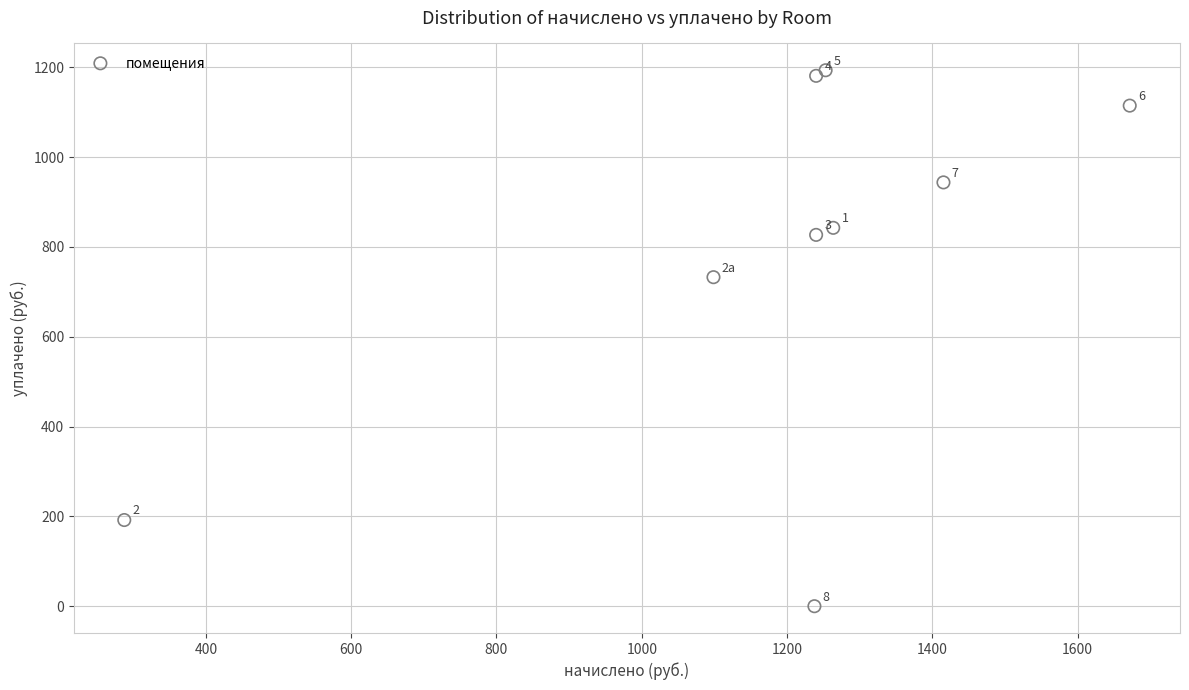

What Y value in the scatter plot is closest to 596?

732.5